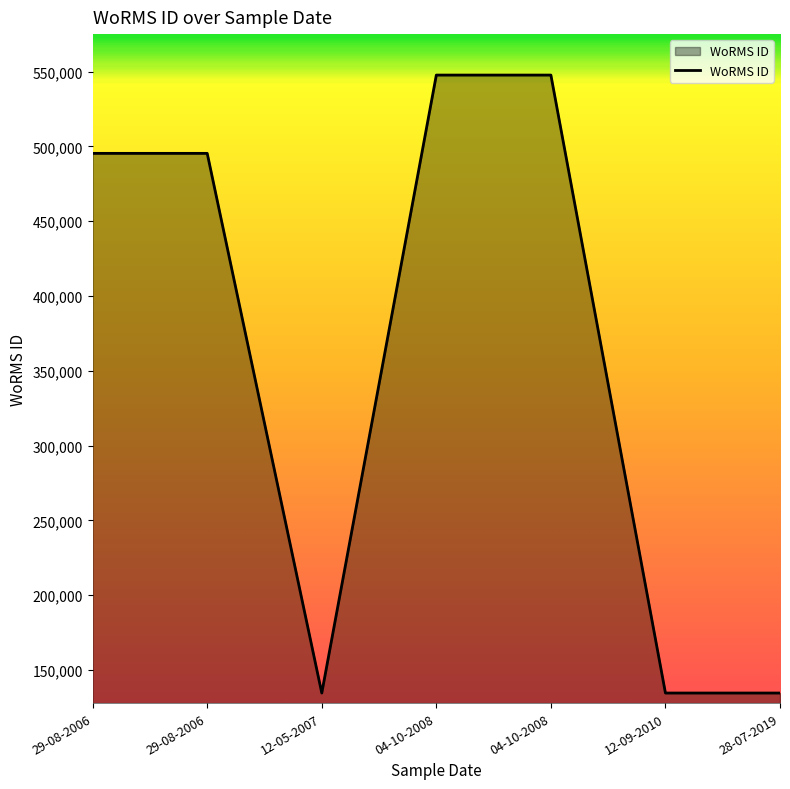

How many values are below 495347?

3